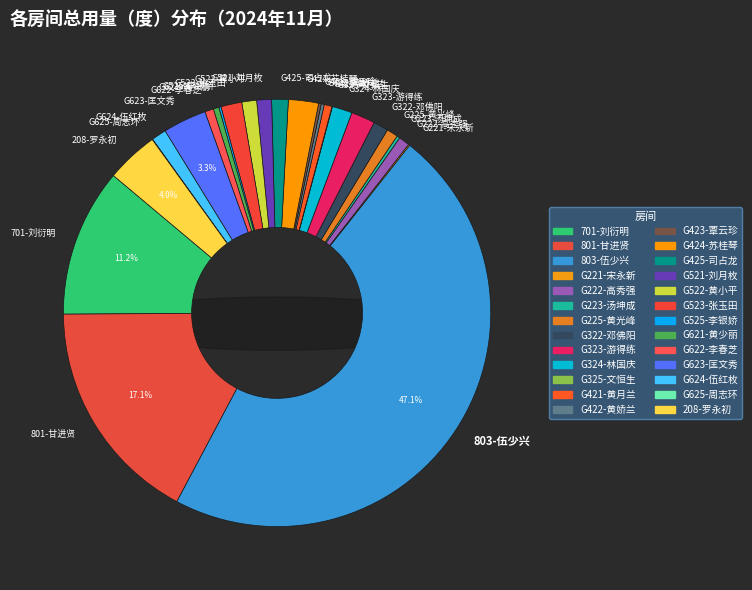

What is the largest slice in the pie chart?

803-伍少兴